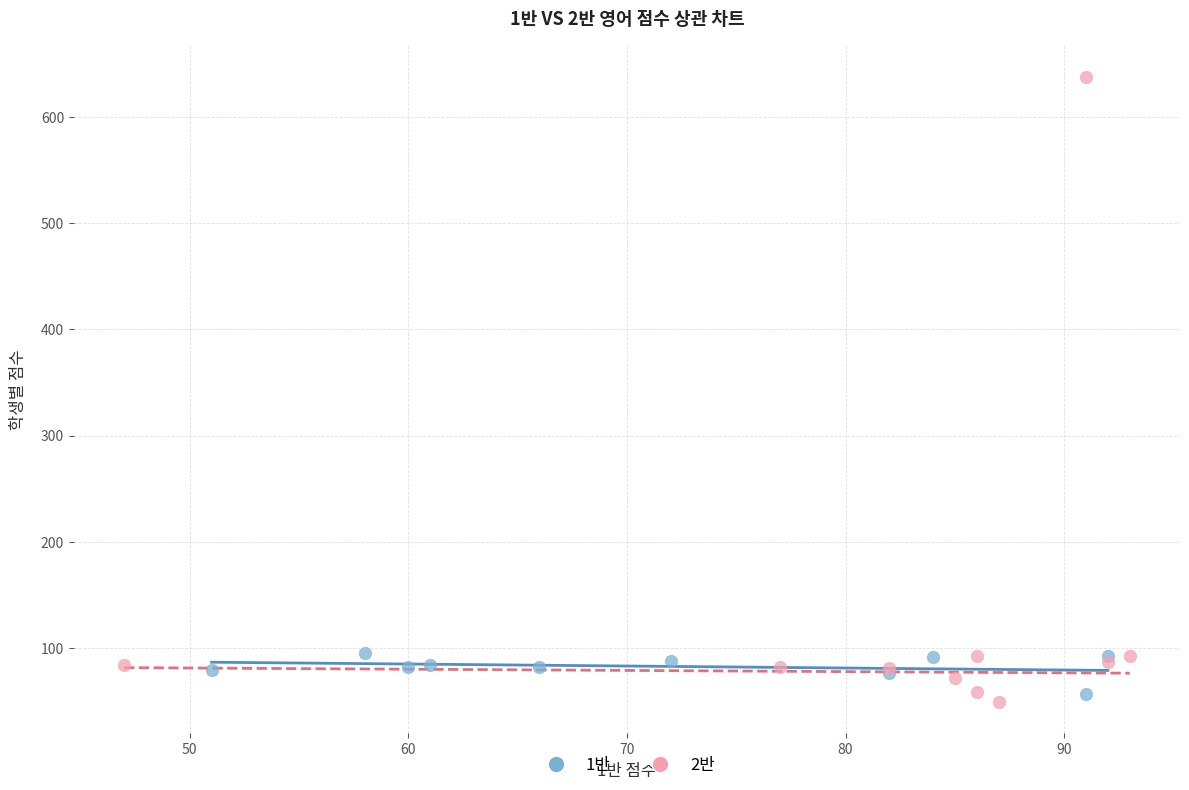

What are all the series names shown in the legend?

1반, 2반